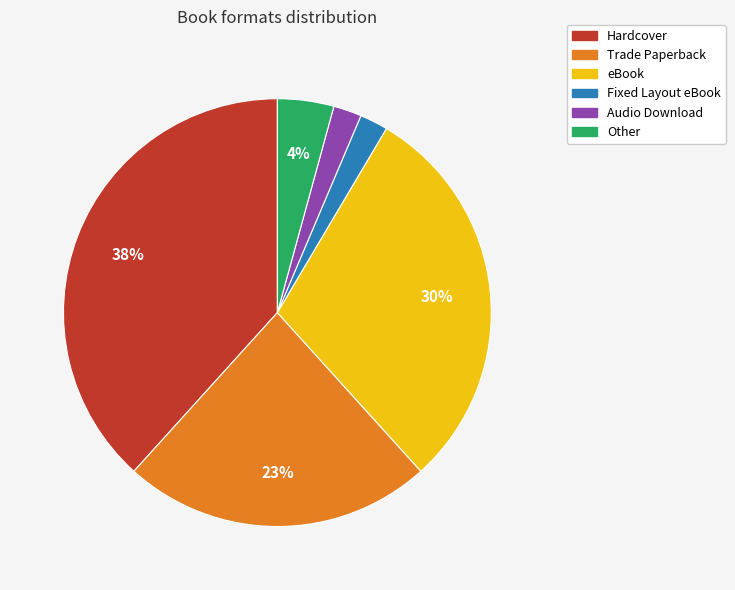

Is it true that eBook is 30% of the pie?

True